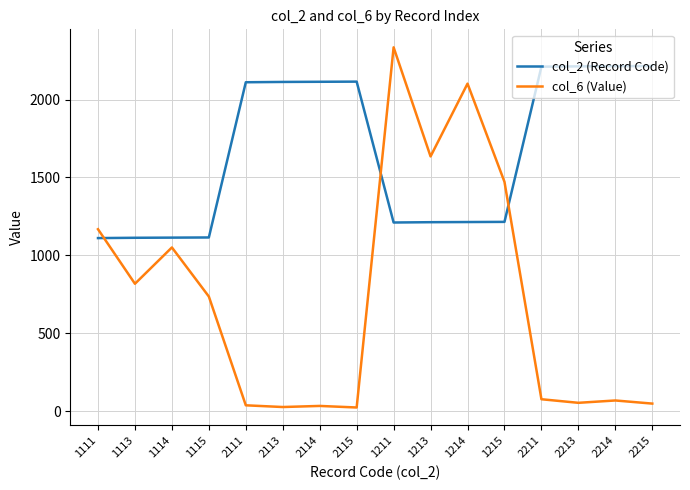

True or false: col_6 (Value) has a value of 24 at 2115.

True